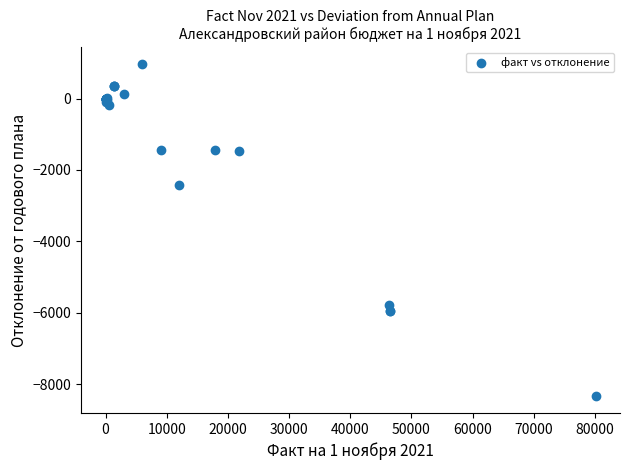

What Y value in the scatter plot is closest to -3681?

-2408.2